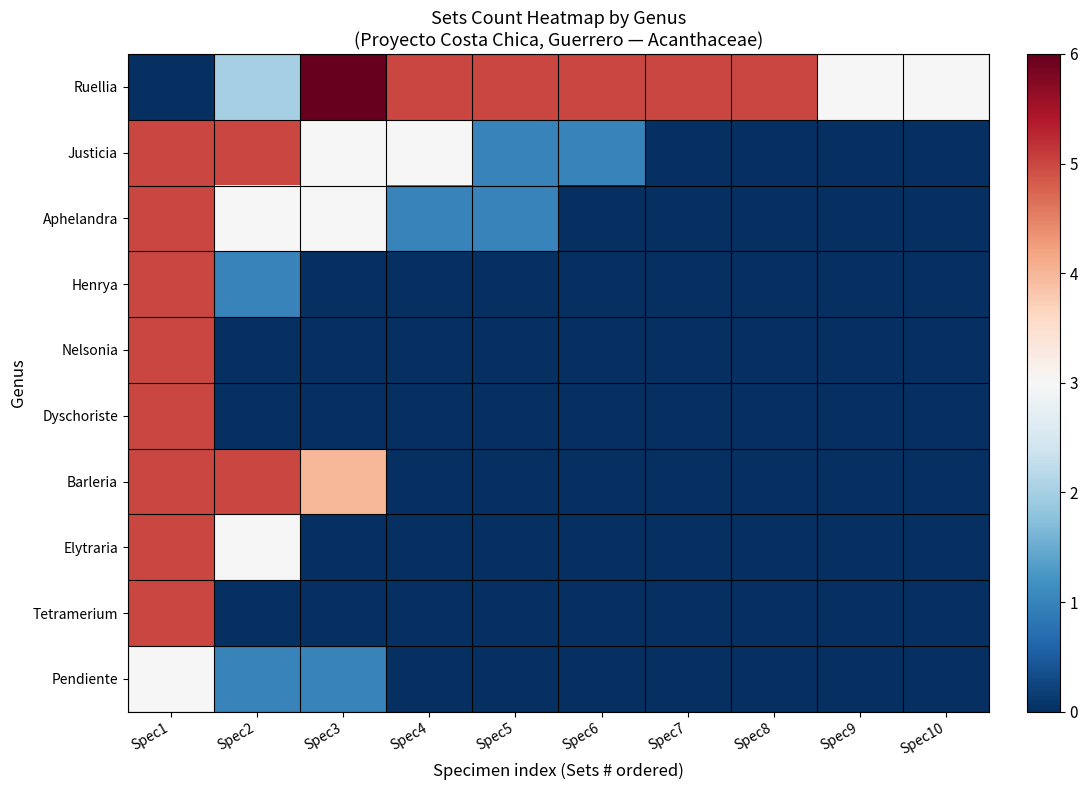

Reading left to right, transcribe all the data shown in this chart.

Ruellia: Spec1=0	Spec2=2	Spec3=6	Spec4=5	Spec5=5	Spec6=5	Spec7=5	Spec8=5	Spec9=3	Spec10=3
Justicia: Spec1=5	Spec2=5	Spec3=3	Spec4=3	Spec5=1	Spec6=1	Spec7=0	Spec8=0	Spec9=0	Spec10=0
Aphelandra: Spec1=5	Spec2=3	Spec3=3	Spec4=1	Spec5=1	Spec6=0	Spec7=0	Spec8=0	Spec9=0	Spec10=0
Henrya: Spec1=5	Spec2=1	Spec3=0	Spec4=0	Spec5=0	Spec6=0	Spec7=0	Spec8=0	Spec9=0	Spec10=0
Nelsonia: Spec1=5	Spec2=0	Spec3=0	Spec4=0	Spec5=0	Spec6=0	Spec7=0	Spec8=0	Spec9=0	Spec10=0
Dyschoriste: Spec1=5	Spec2=0	Spec3=0	Spec4=0	Spec5=0	Spec6=0	Spec7=0	Spec8=0	Spec9=0	Spec10=0
Barleria: Spec1=5	Spec2=5	Spec3=4	Spec4=0	Spec5=0	Spec6=0	Spec7=0	Spec8=0	Spec9=0	Spec10=0
Elytraria: Spec1=5	Spec2=3	Spec3=0	Spec4=0	Spec5=0	Spec6=0	Spec7=0	Spec8=0	Spec9=0	Spec10=0
Tetramerium: Spec1=5	Spec2=0	Spec3=0	Spec4=0	Spec5=0	Spec6=0	Spec7=0	Spec8=0	Spec9=0	Spec10=0
Pendiente: Spec1=3	Spec2=1	Spec3=1	Spec4=0	Spec5=0	Spec6=0	Spec7=0	Spec8=0	Spec9=0	Spec10=0